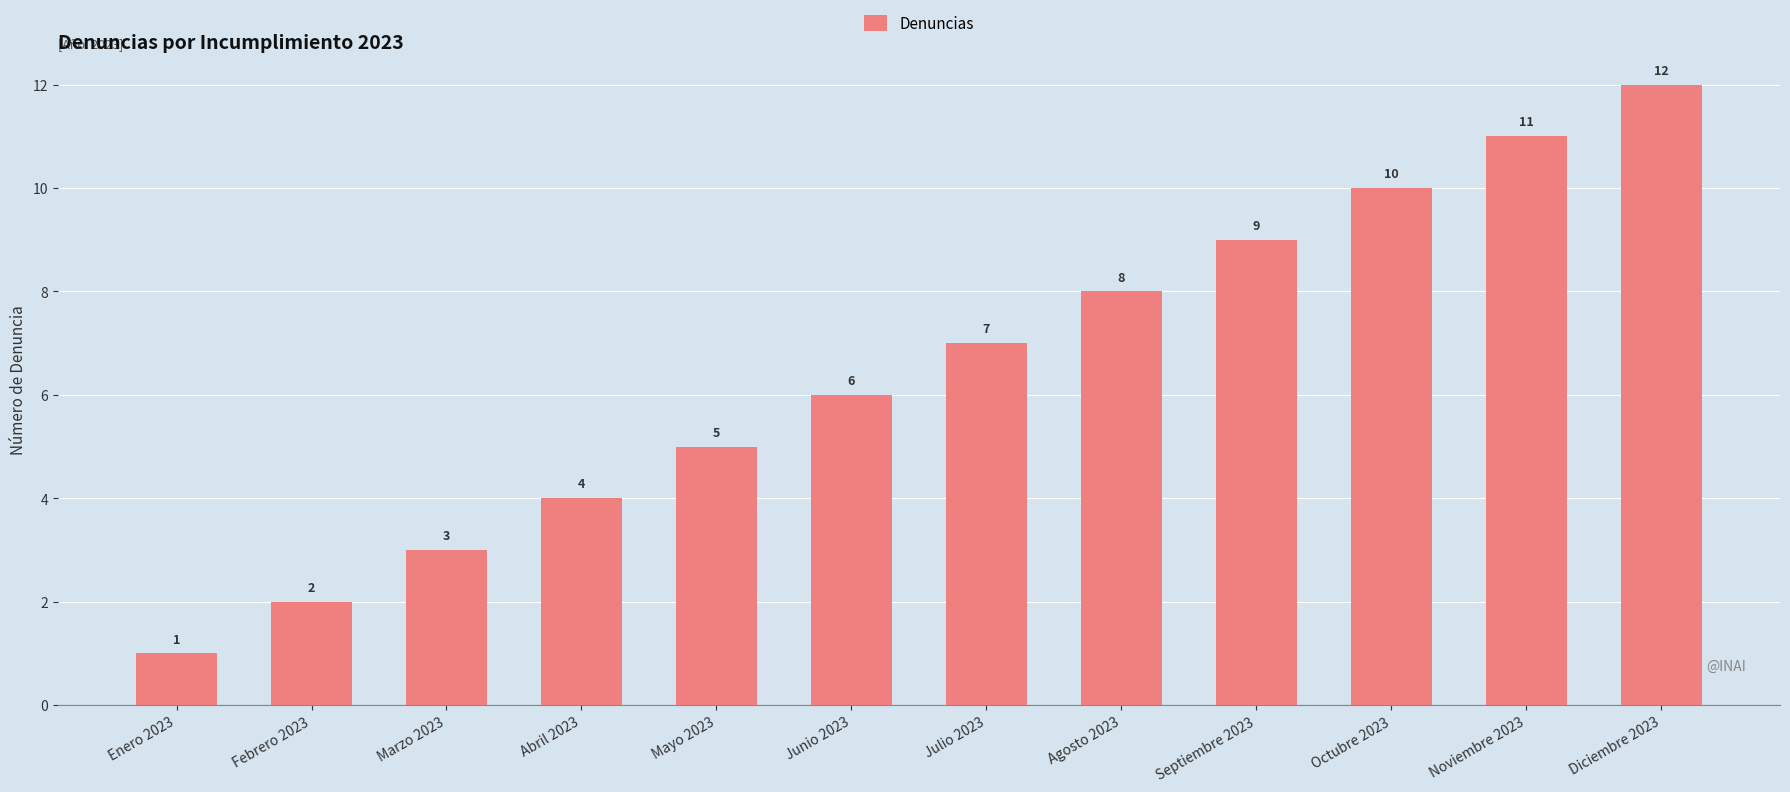

Rank the categories by value from highest to lowest.

Diciembre 2023, Noviembre 2023, Octubre 2023, Septiembre 2023, Agosto 2023, Julio 2023, Junio 2023, Mayo 2023, Abril 2023, Marzo 2023, Febrero 2023, Enero 2023